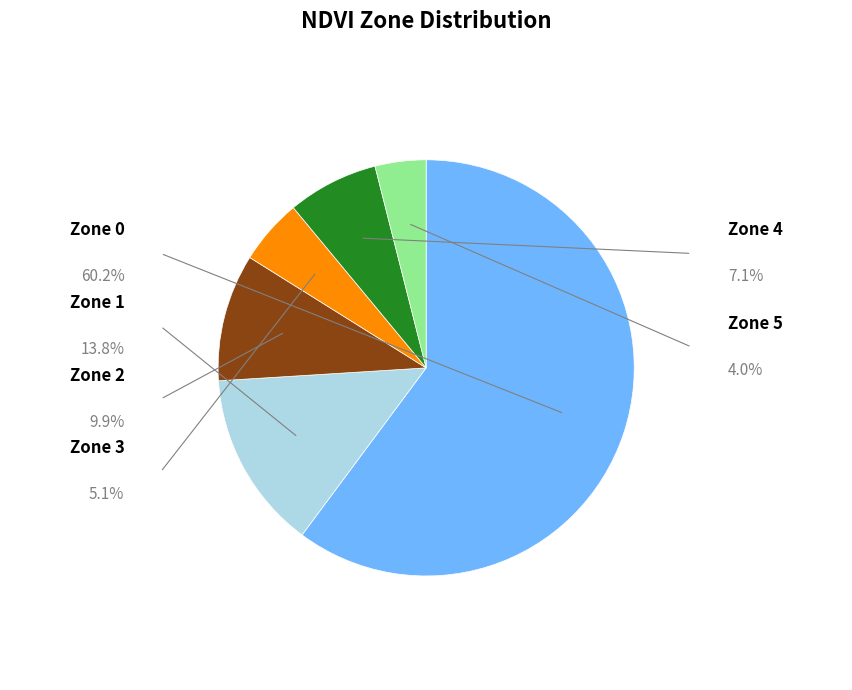

Is there a majority slice in this chart?

Yes